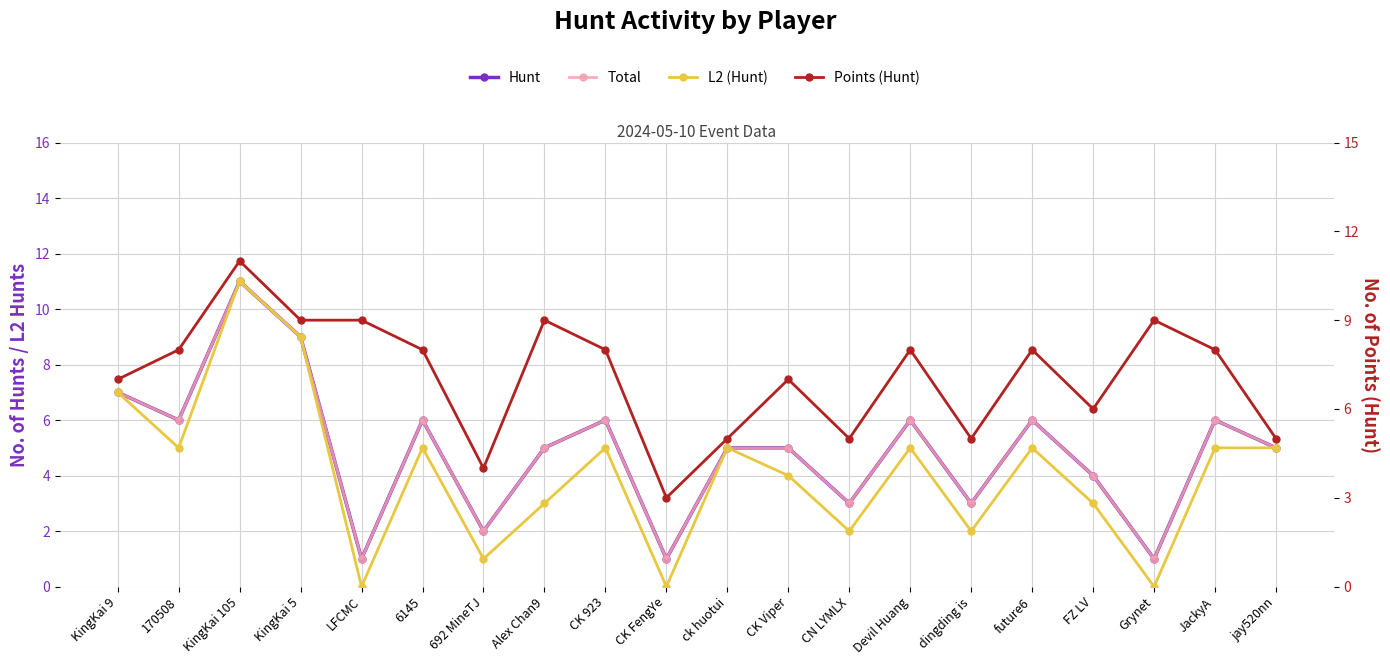

Where is the first local maximum for L2 (Hunt)?

KingKai 105